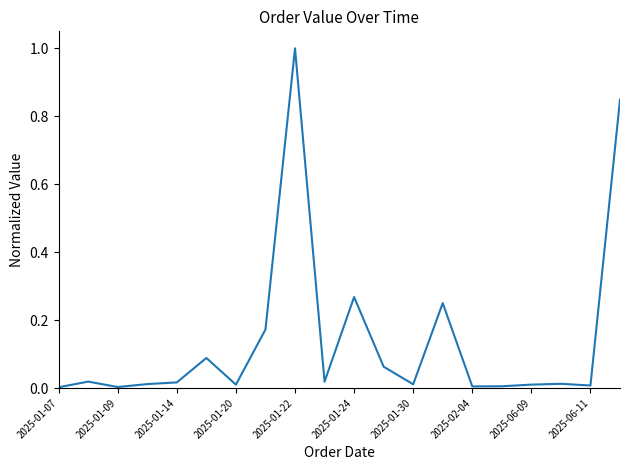

What is the difference between the maximum and minimum values?

1.0